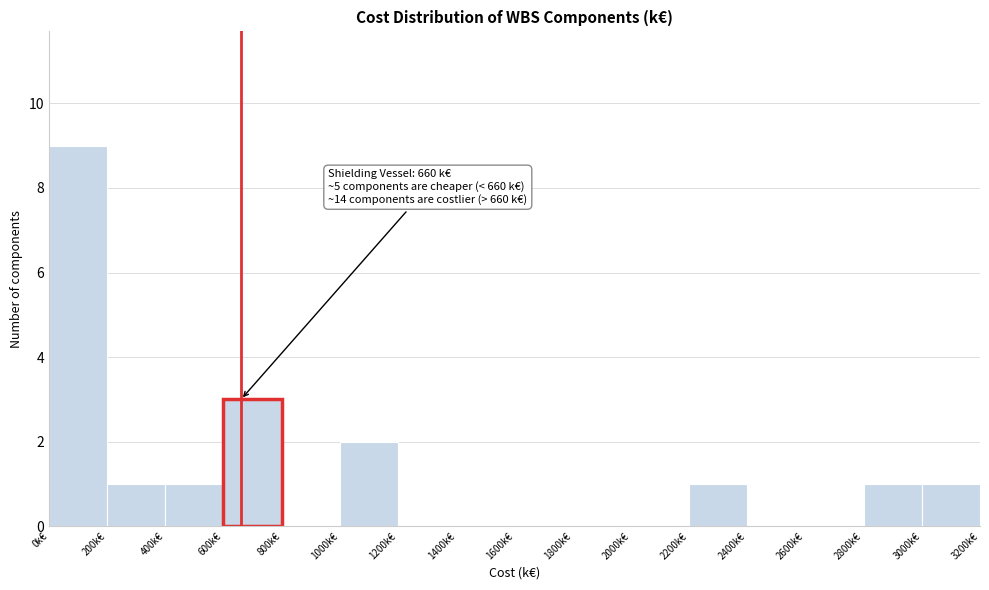

Which range on the x-axis has the tallest bar?

0 to 200